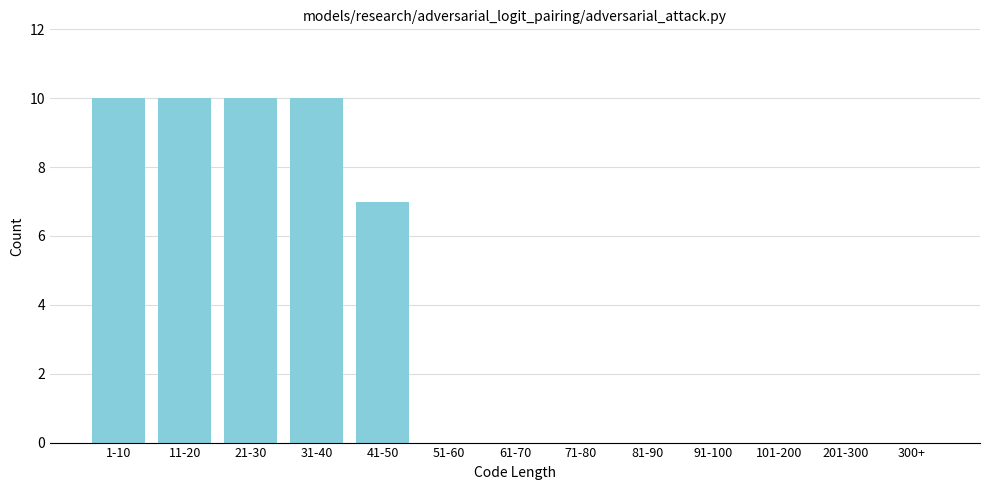

Reading left to right, extract all data points from this chart.

1-10=10	11-20=10	21-30=10	31-40=10	41-50=7	51-60=0	61-70=0	71-80=0	81-90=0	91-100=0	101-200=0	201-300=0	300+=0